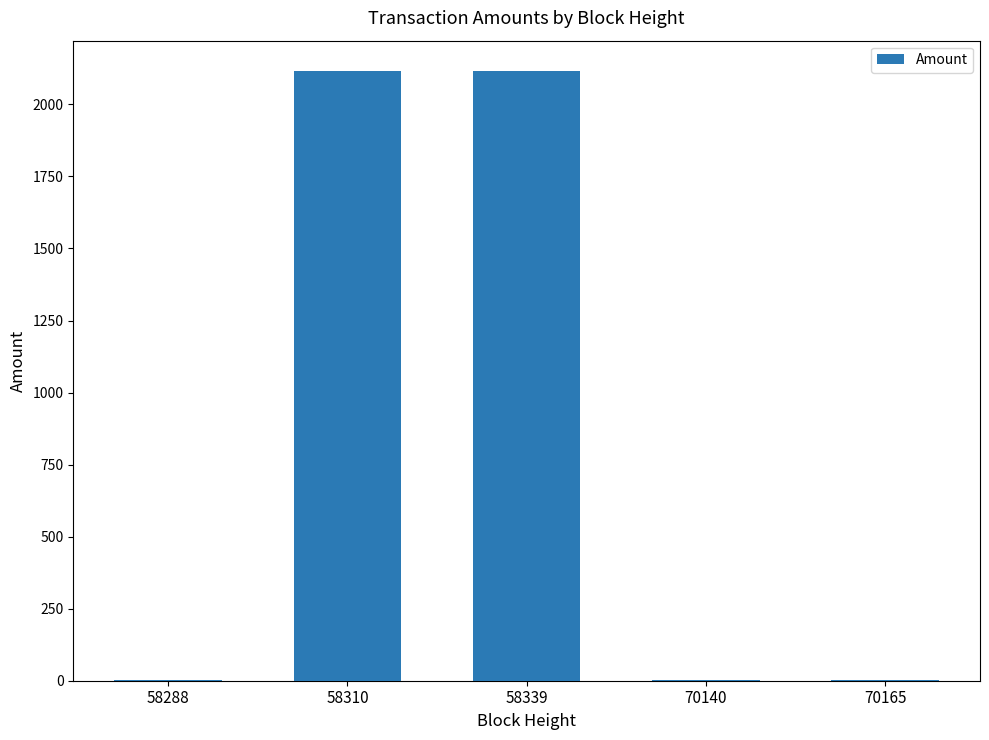

Is it true that the value at 58310 is 2114.3?

True